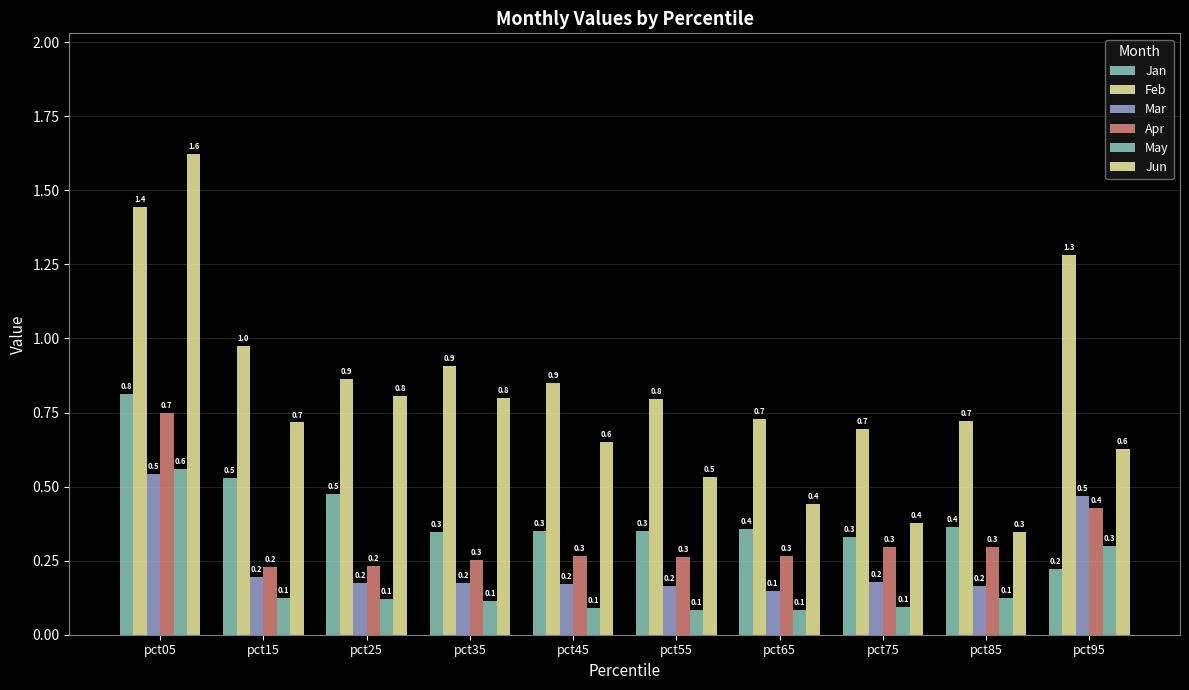

At how many categories does at least one series exceed 1?

2